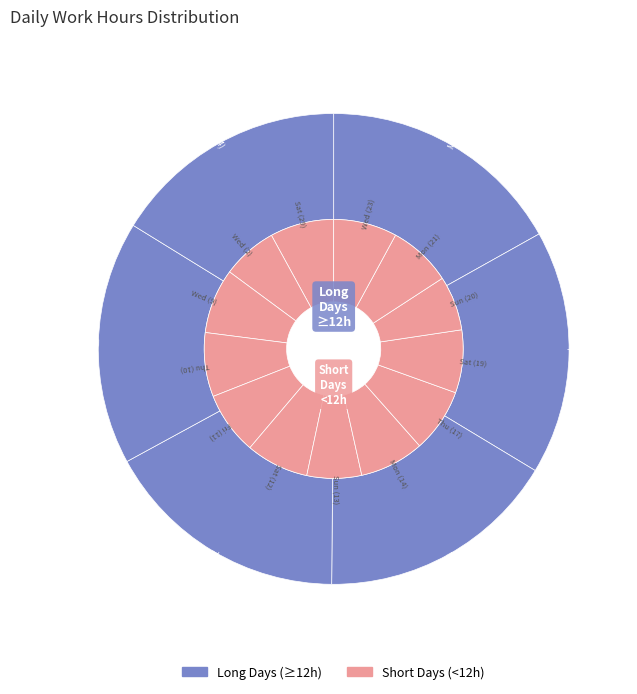

Count the number of slices in the pie.

20